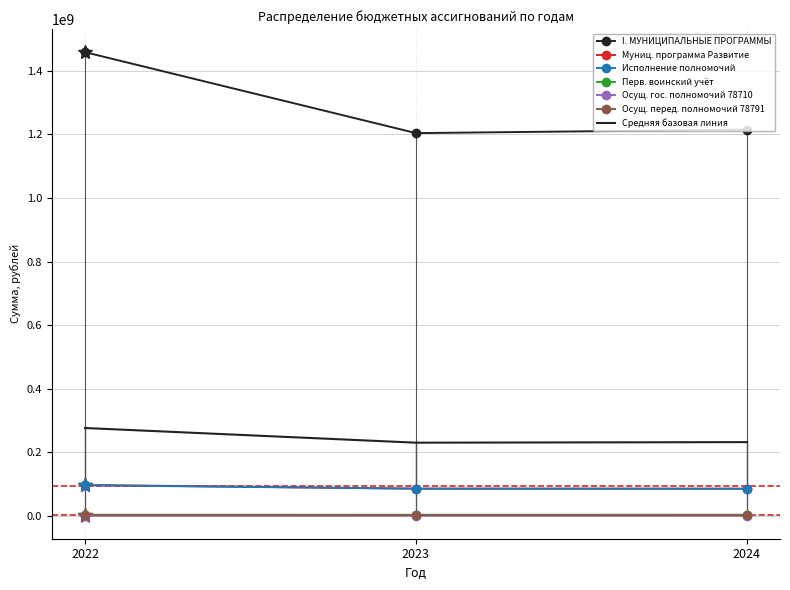

What is the difference between the highest and lowest values at 2023?

1203162139.6